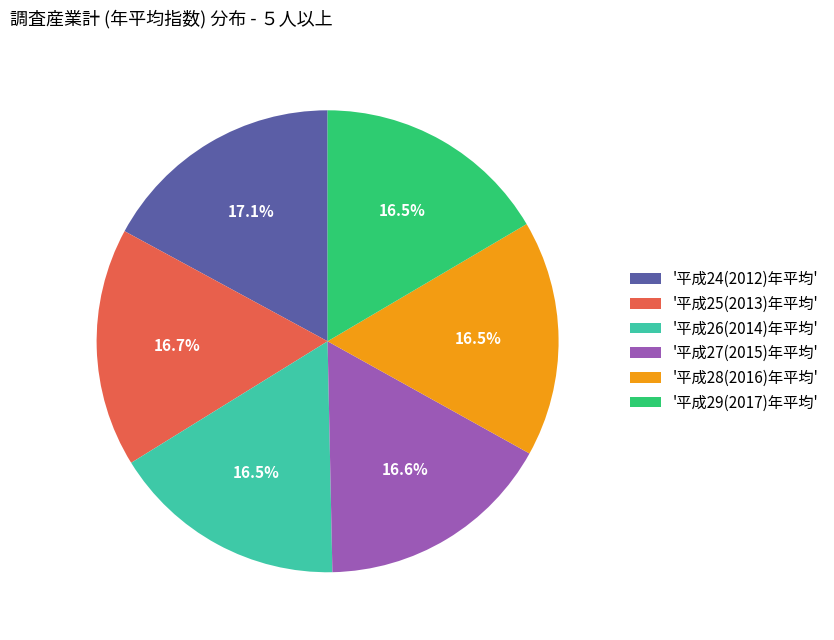

What is the ratio of the value at '平成28(2016)年平均' to the value at '平成29(2017)年平均'?

1.0